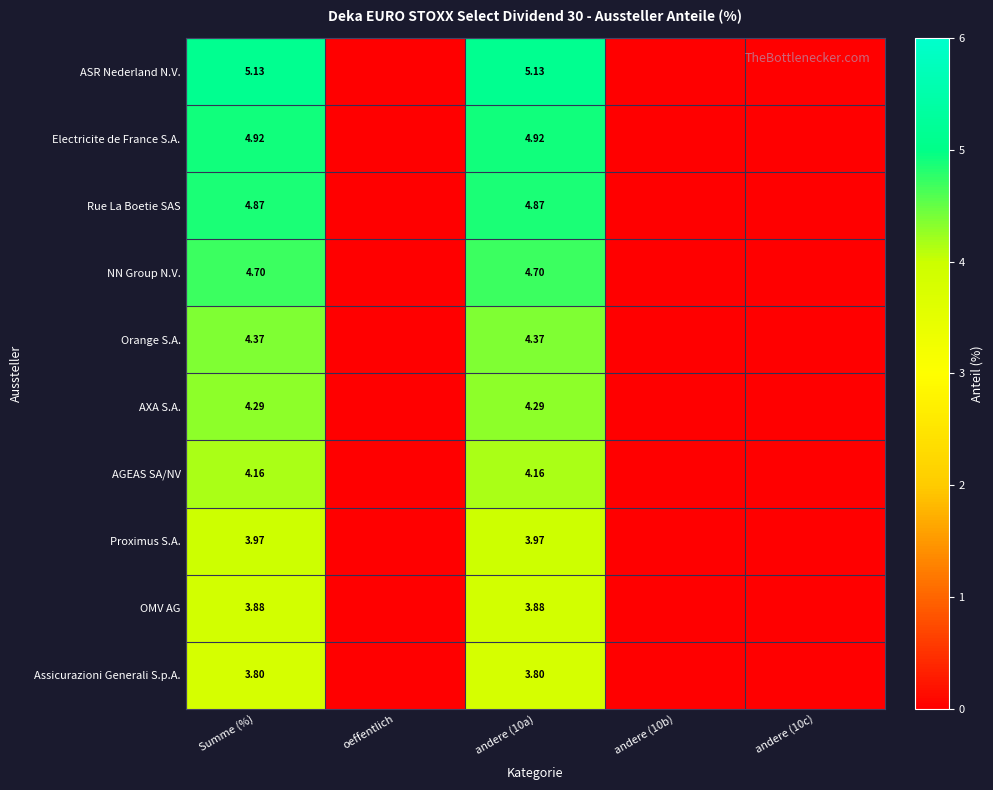

Is the value of Electricite de France S.A. at Summe (%) greater than the value of Proximus S.A. at Summe (%)?

Yes